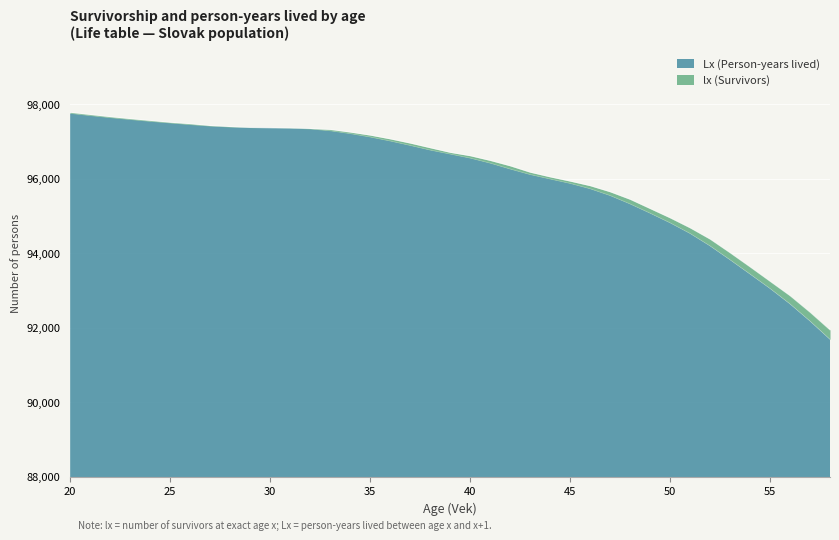

What is the sum of the lx values at 54 and 36?

190707.1